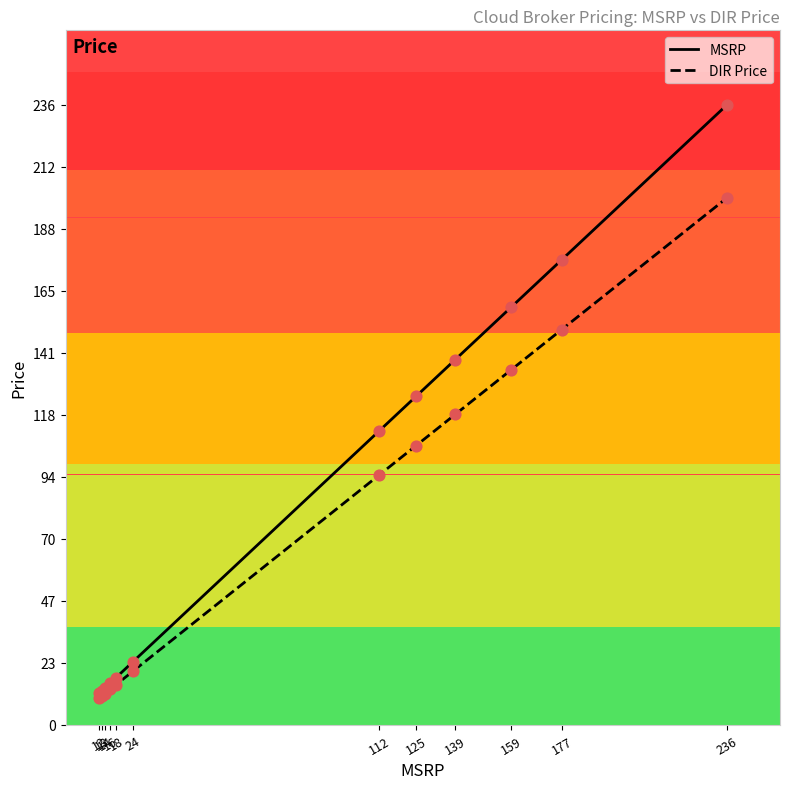

Which series has the widest spread of values?

MSRP